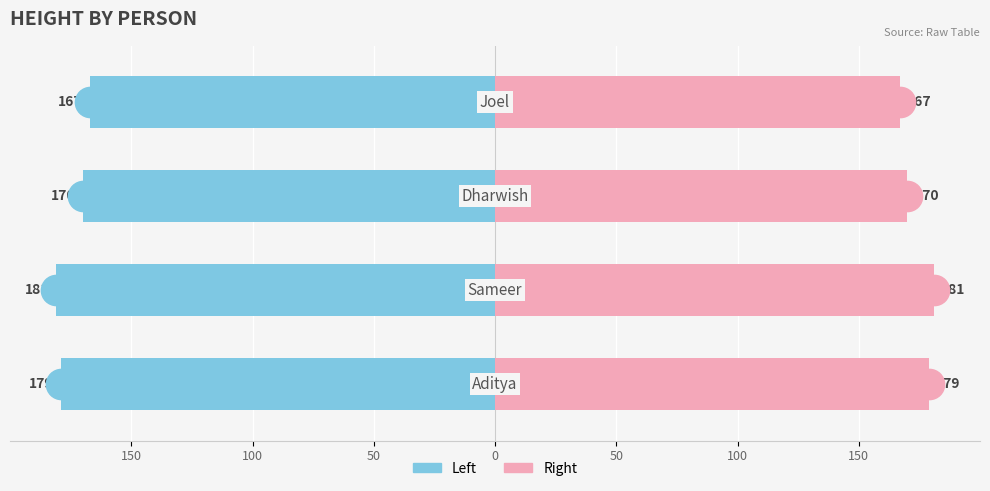

What is the minimum value for Height (right)?

167